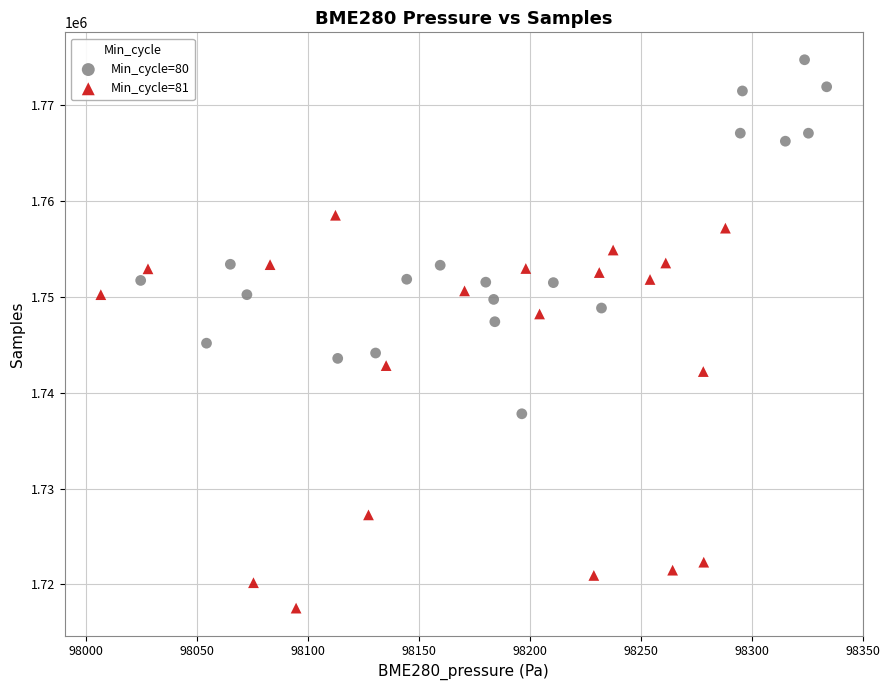

Which series reaches the maximum Y coordinate?

Min_cycle=80